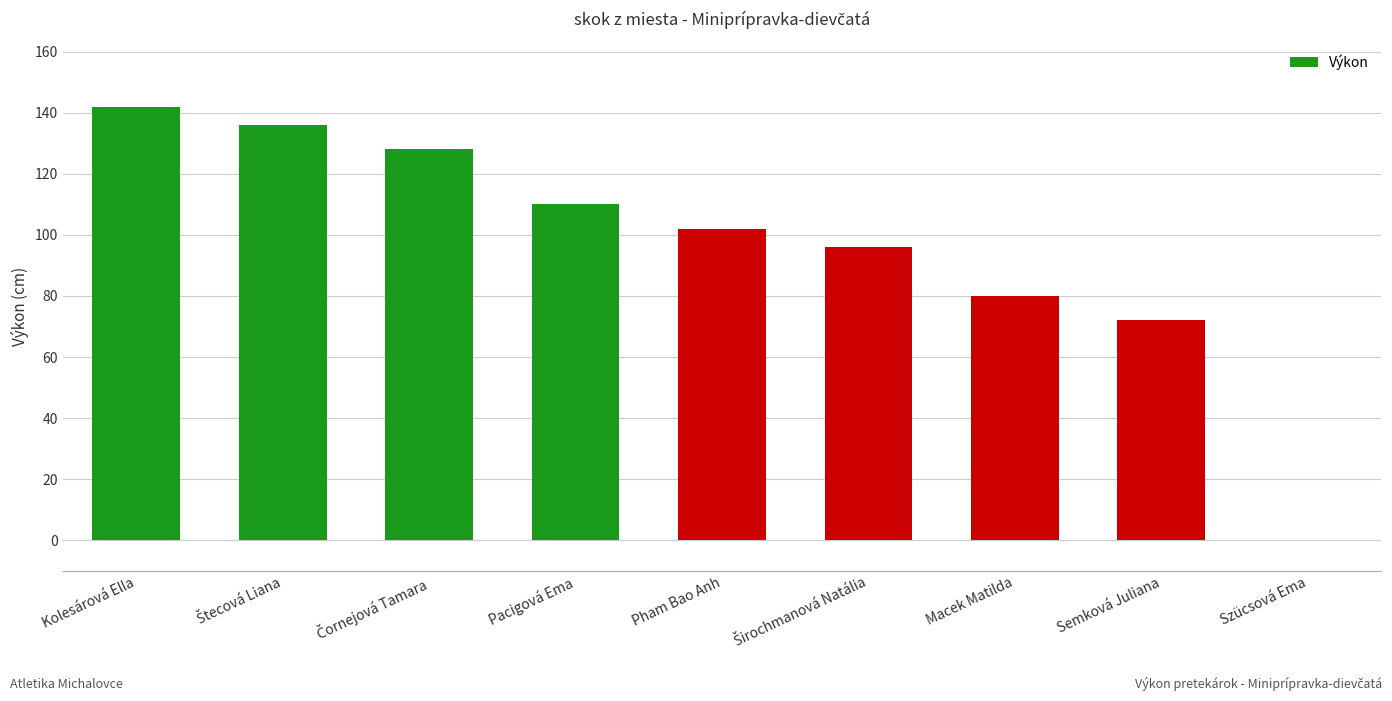

Is it true that the value at Macek Matilda is 80?

True